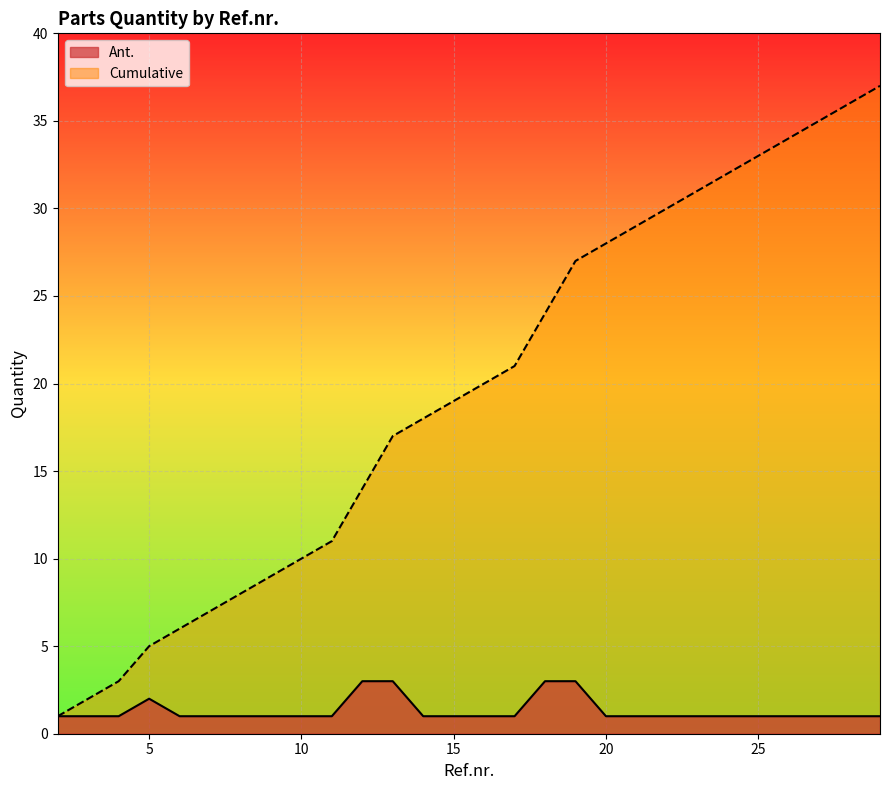

At which category does Ant. reach its first local peak?

5